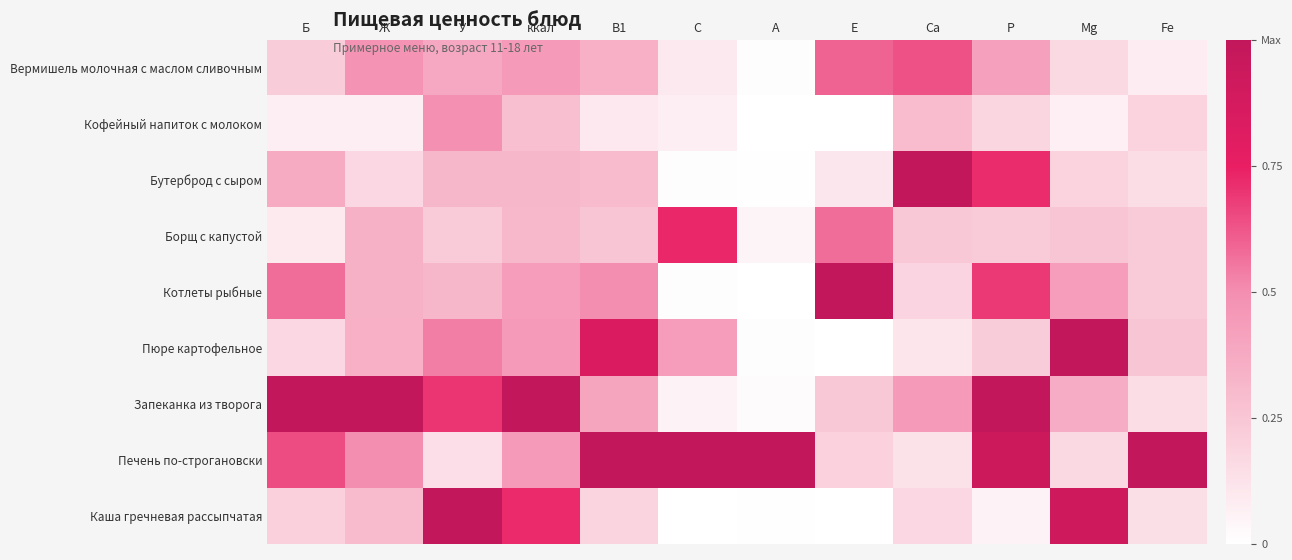

What is the spread (max minus min) of values at C?

1.0